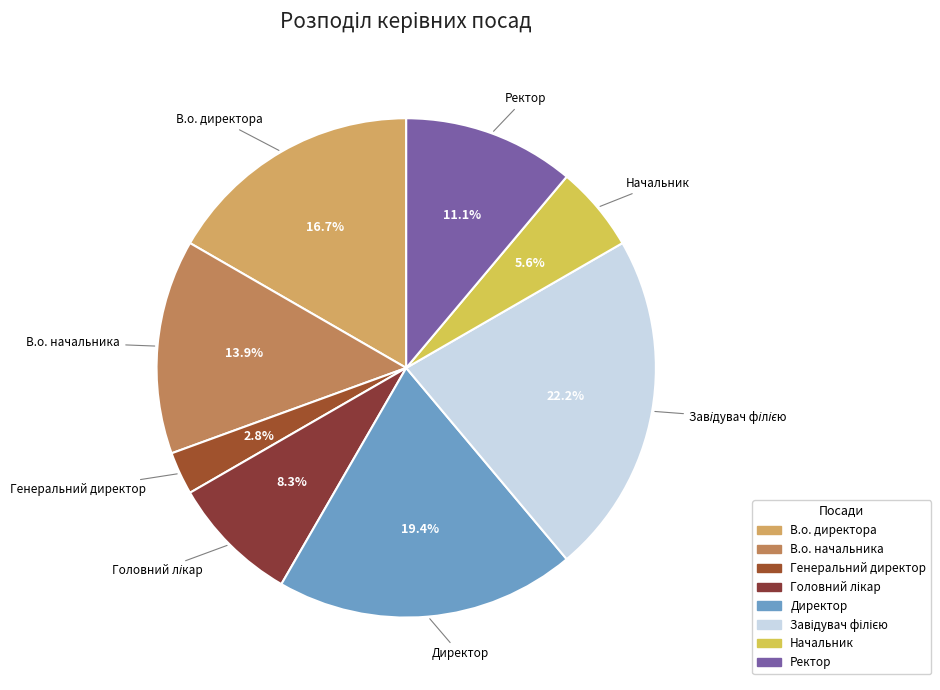

To the nearest percent, what percentage of the pie is В.о. директора?

17%